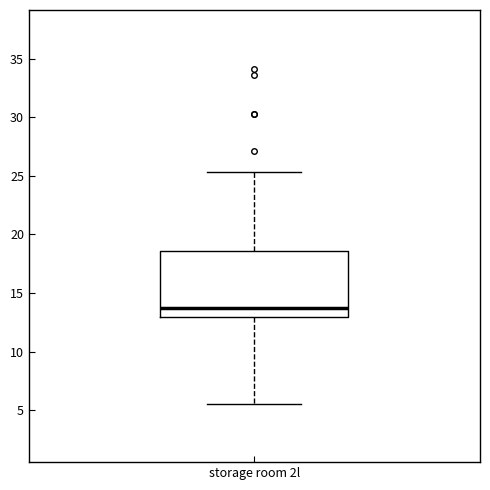

Where does the lower whisker of the box for storage room 2l end on the y-axis? The values are not printed on the chart, so give them approximately, as read against the axis.

5.5